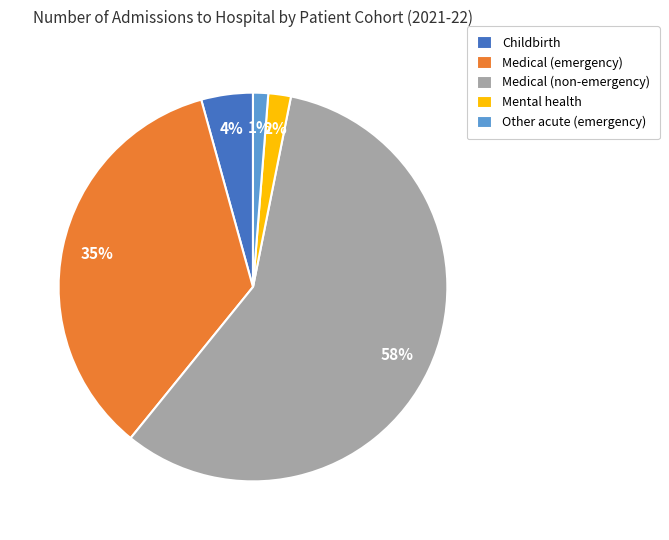

Which slice is the largest?

Medical (non-emergency)